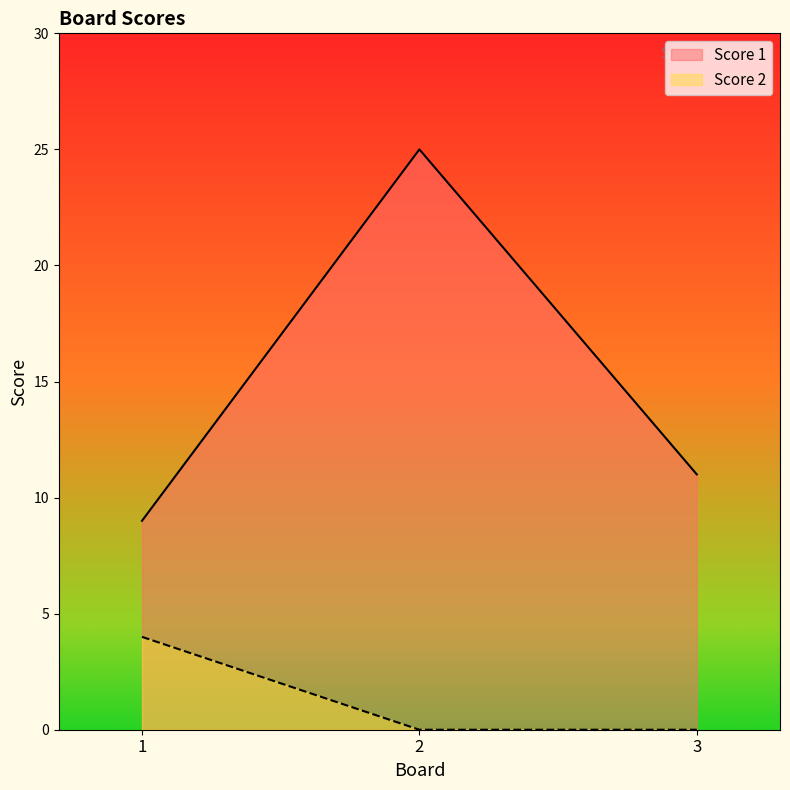

List the series in order of their peak value, highest first.

Score 1, Score 2